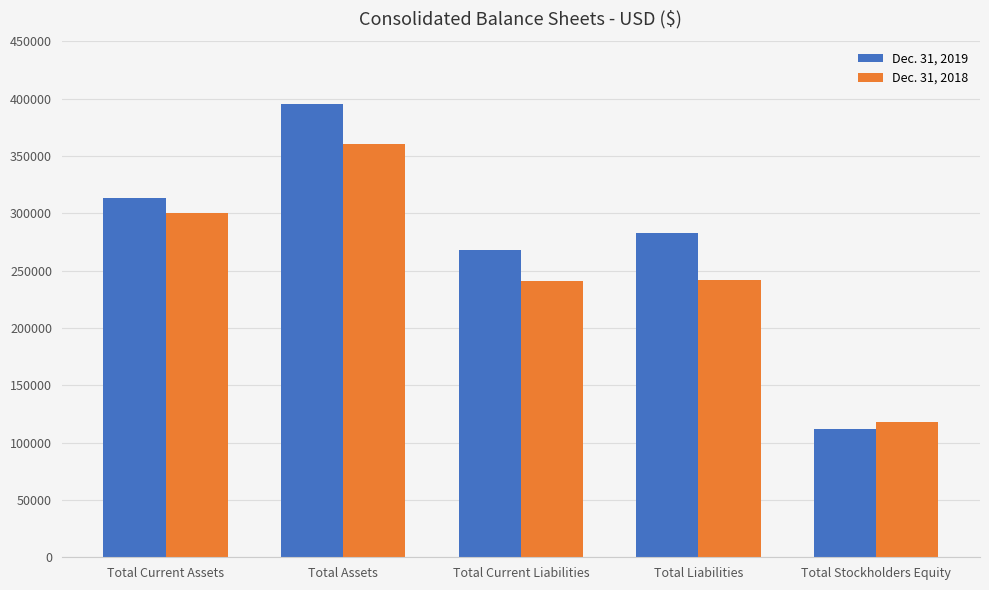

What is the sum of the Dec. 31, 2018 values at Total Assets and Total Liabilities?

602011